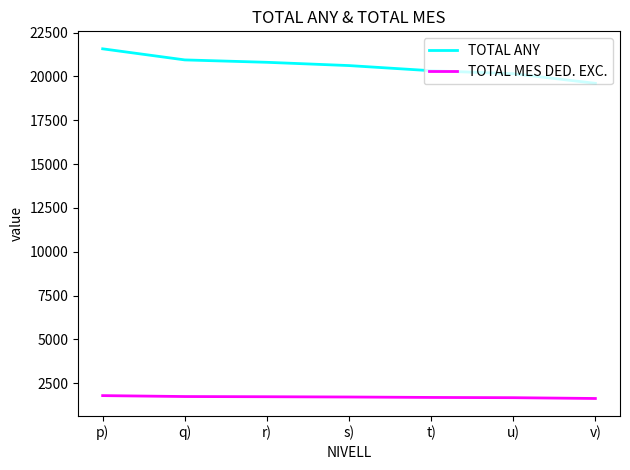

What is the spread (max minus min) of values at r)?

19070.5